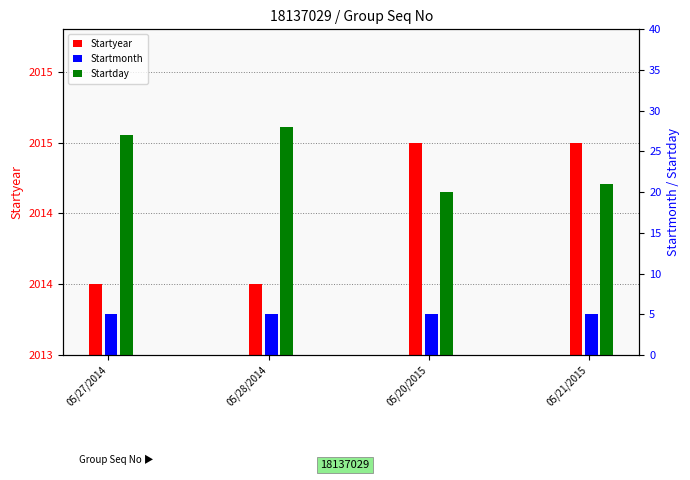

What is the greatest value displayed?

2015